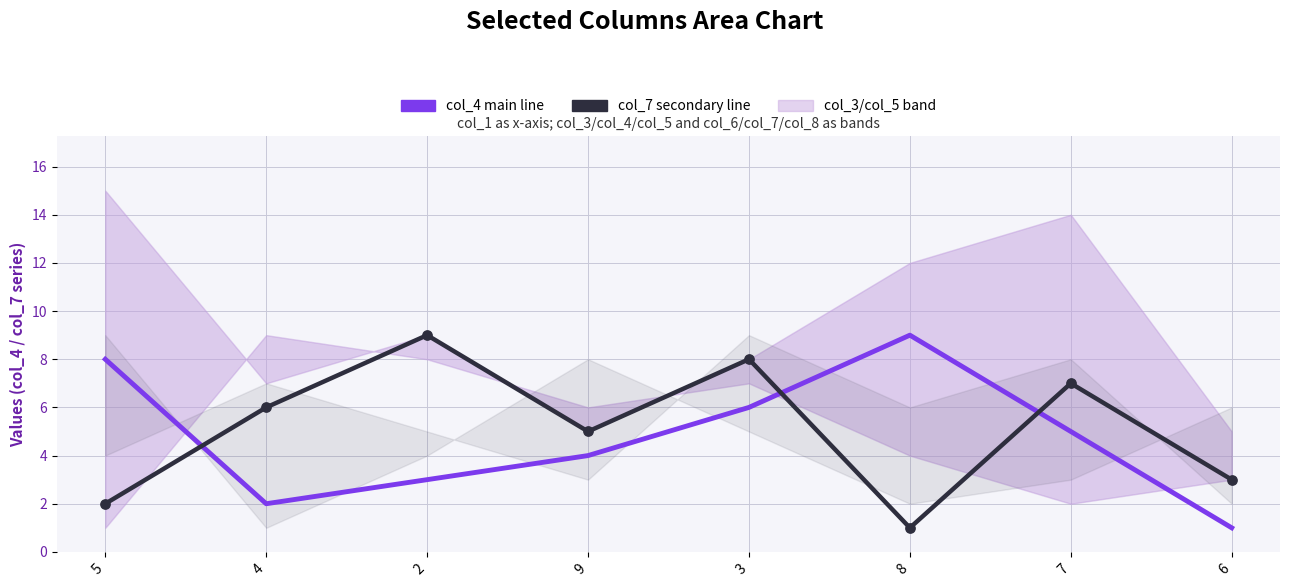

At which category is the sum across all series the highest?

3